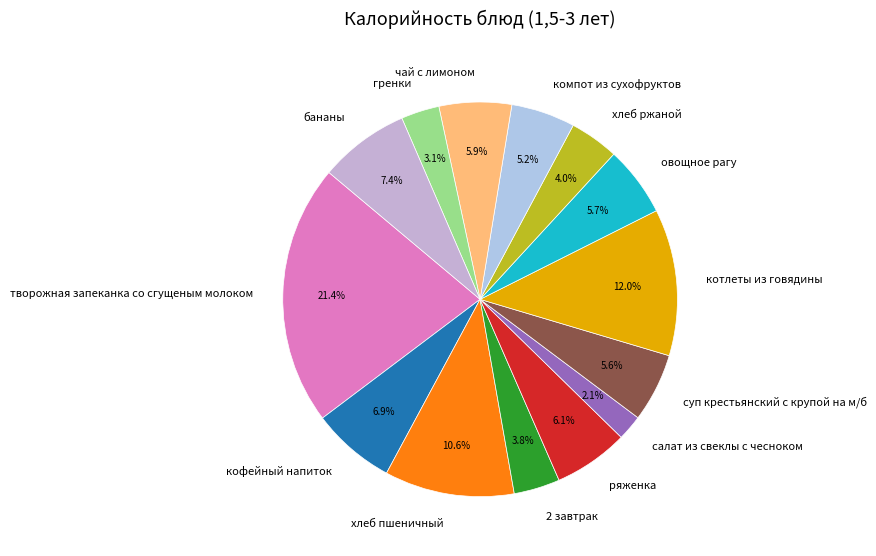

Does суп крестьянский с крупой на м/б account for over 50% of the chart?

No